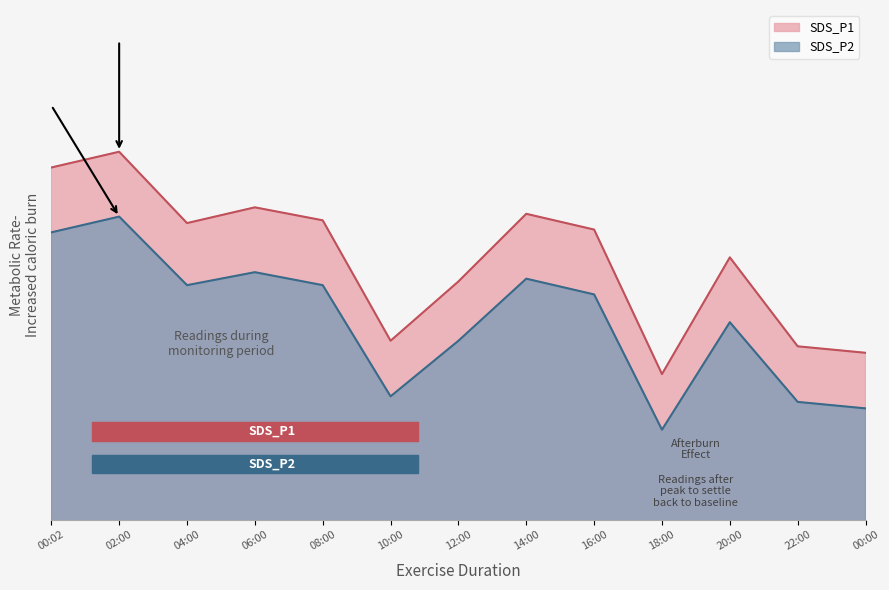

True or false: SDS_P2 has more than 0 interior local peaks.

True